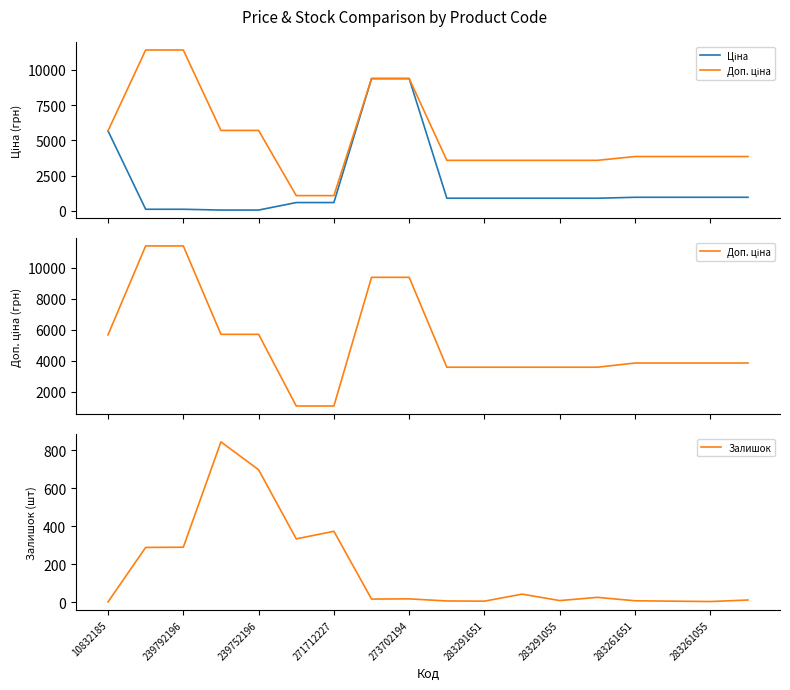

Where is Залишок nearest to the value 423?

271712227